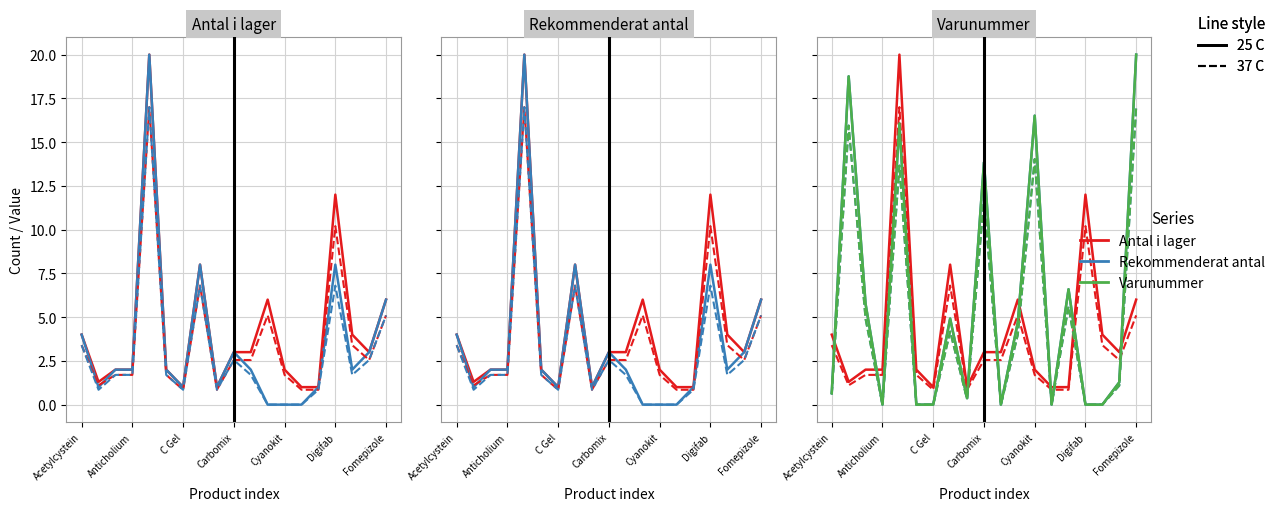

In Varunummer (alt), how many points are lower than both neighbors (excluding endpoints)?

4